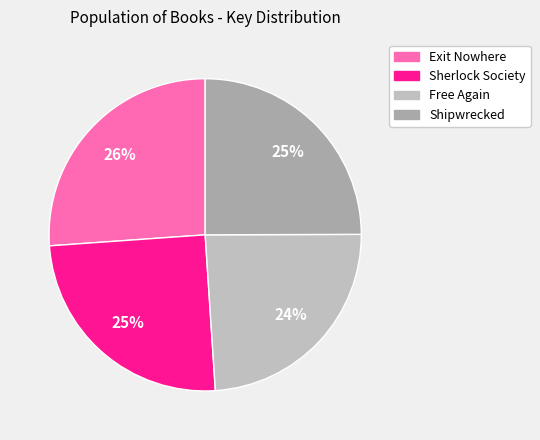

Which slice is the largest?

Exit Nowhere